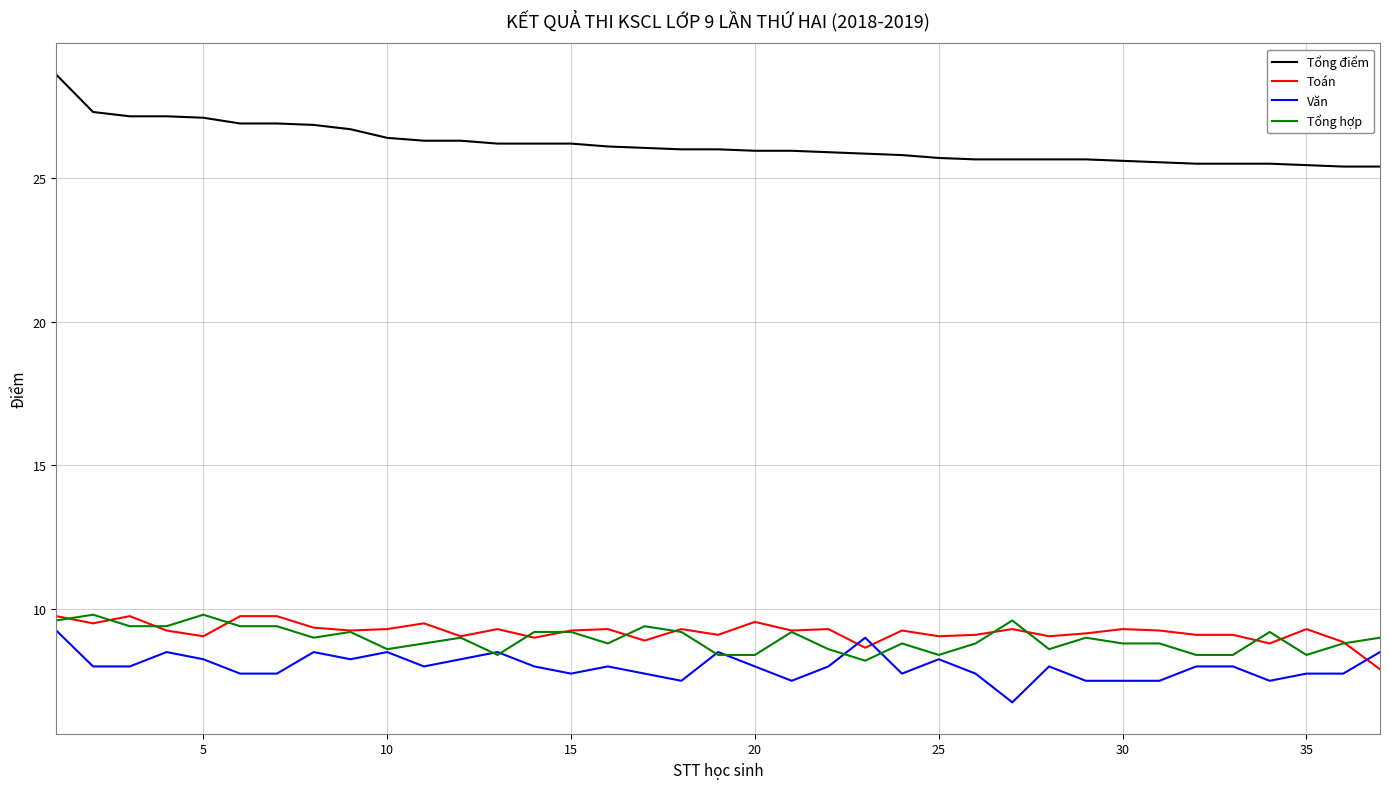

True or false: Toán and Tổng điểm cross at least once.

False